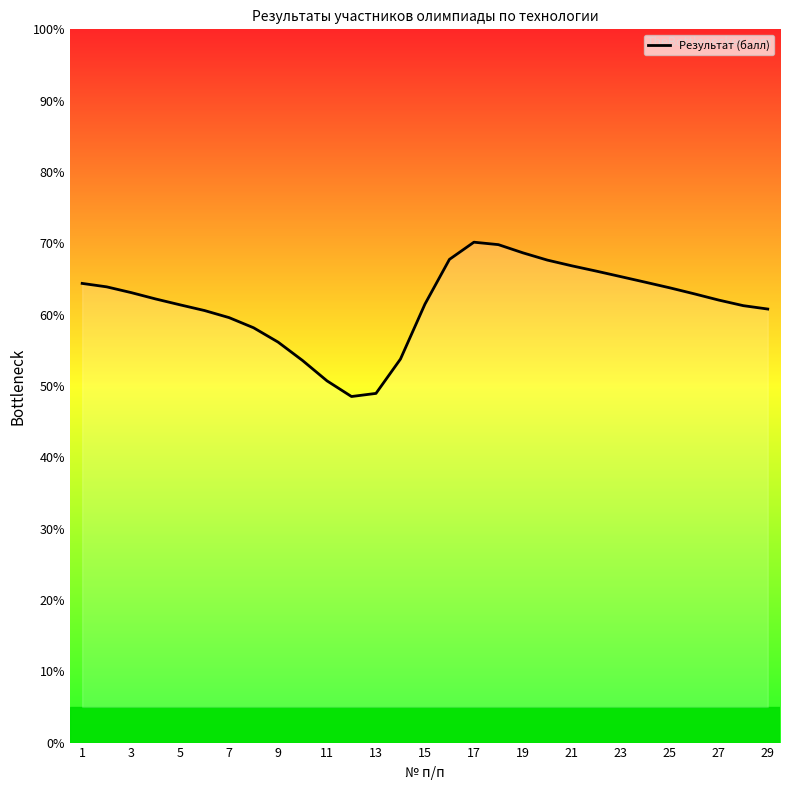

What is the minimum value shown in the chart?

48.5